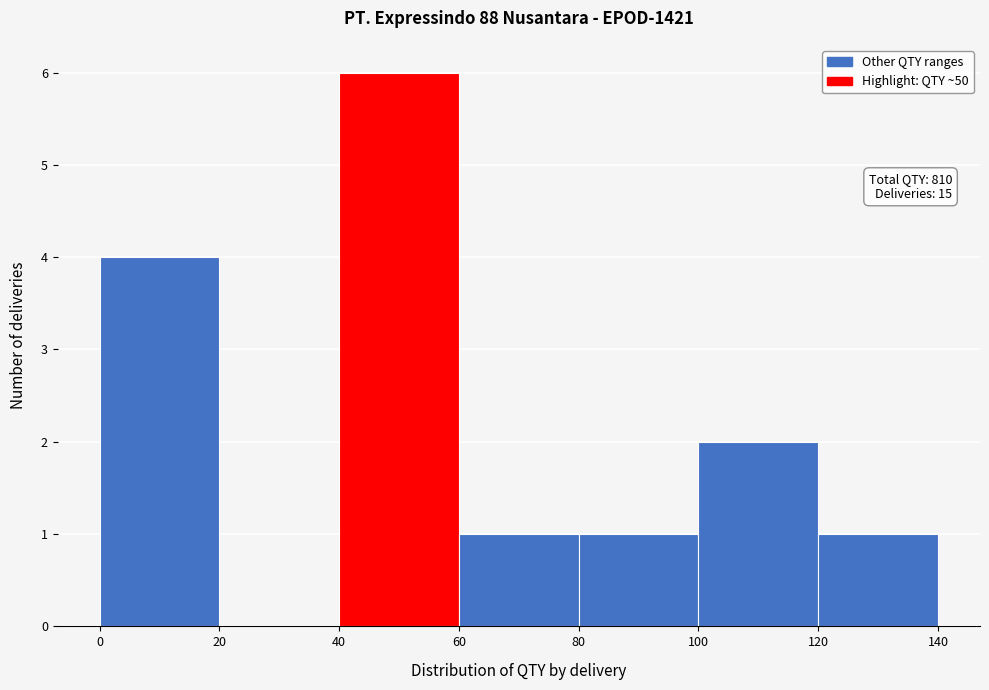

Which range on the x-axis has the tallest bar?

40 to 60